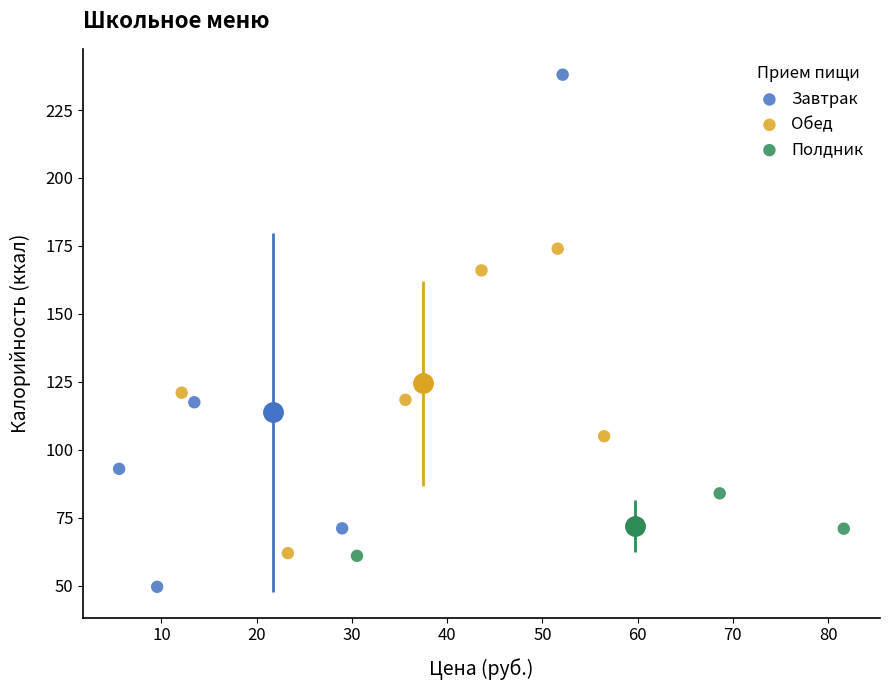

Which series contains the lowest Y value?

Завтрак